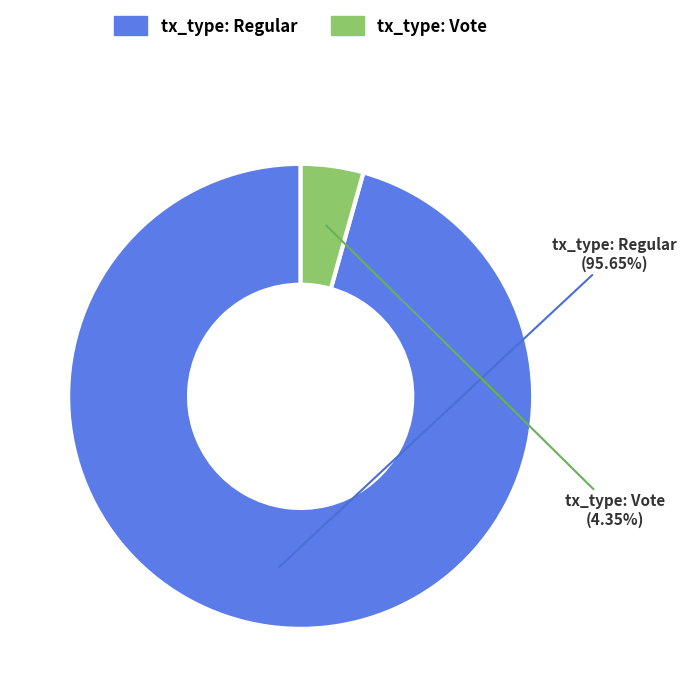

Rank the categories by value from highest to lowest.

tx_type: Regular, tx_type: Vote